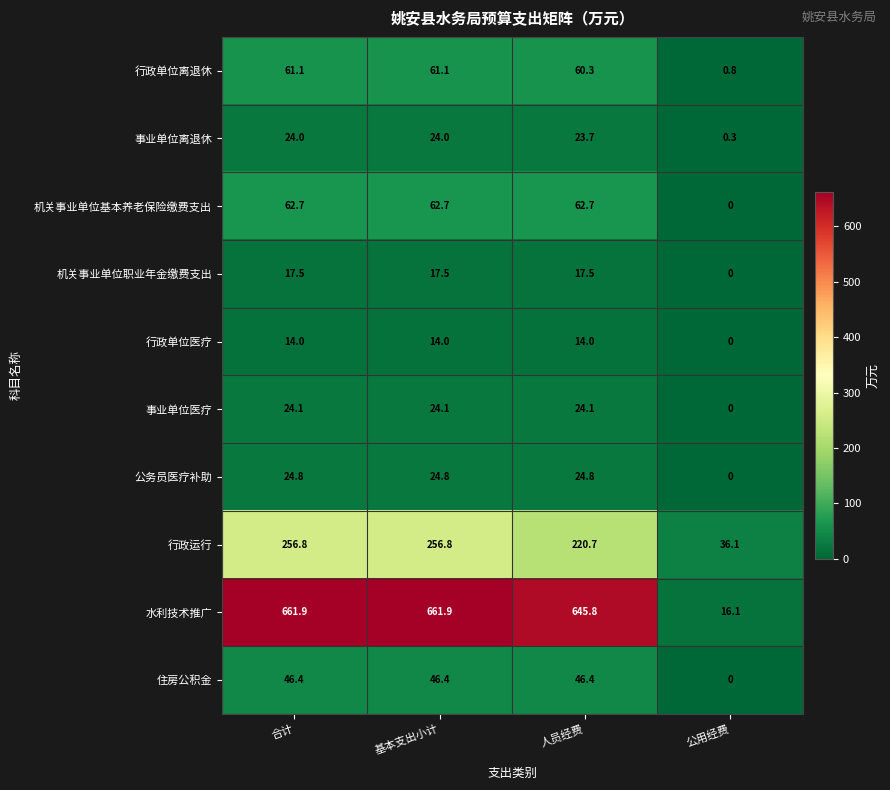

The value of 事业单位医疗 at 公用经费 is 0.0. True or false?

True